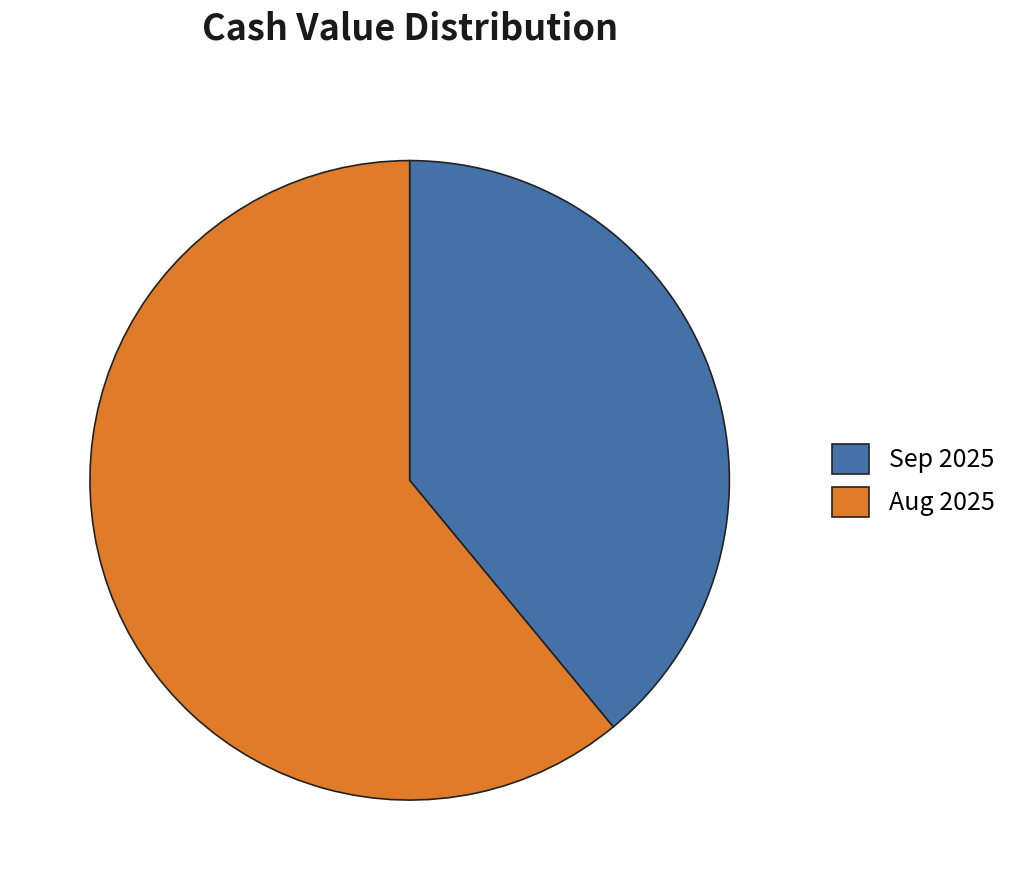

Is there any slice that represents more than half of the pie?

Yes